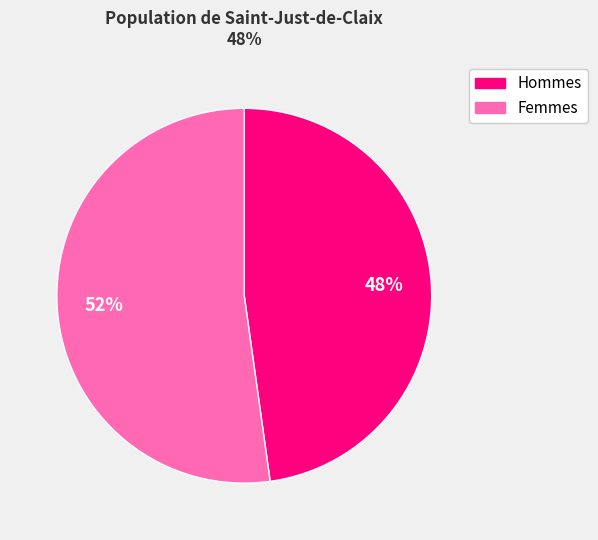

To the nearest percent, what is the difference between the largest and smallest slice percentages?

4%